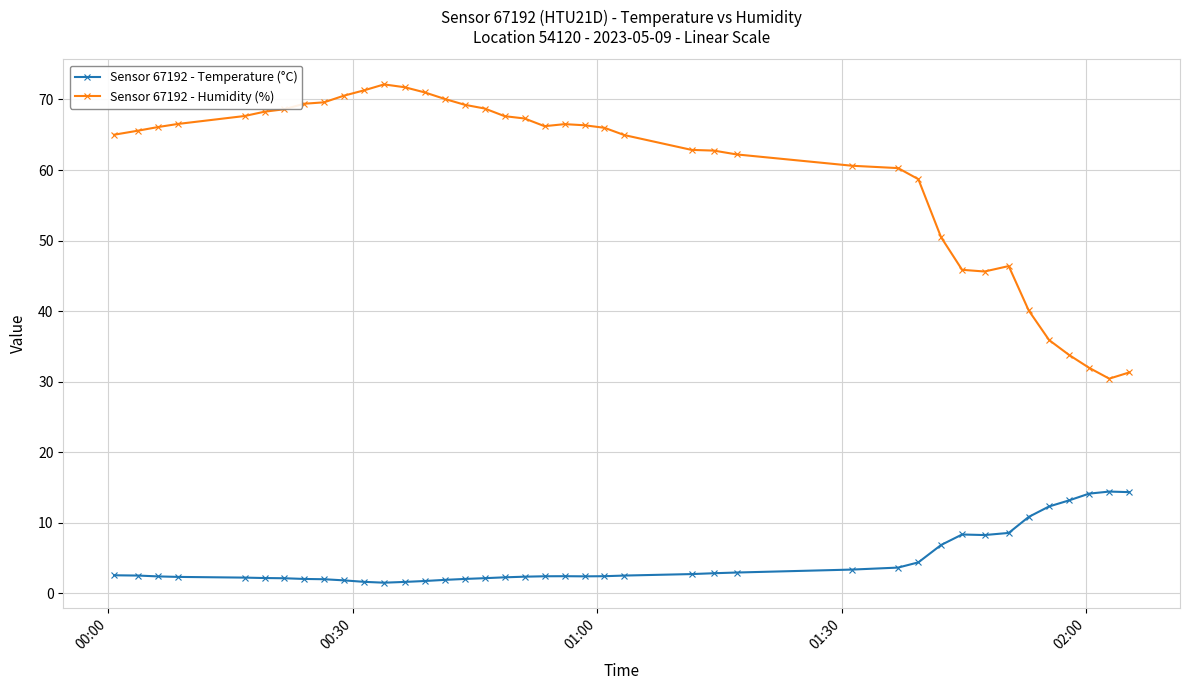

How many categories are shown in the chart?

40